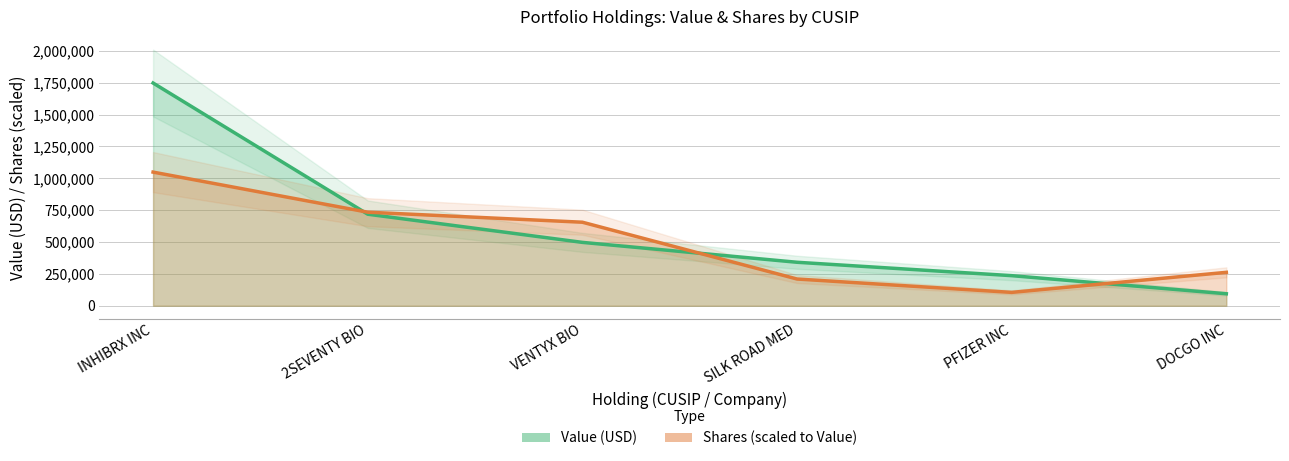

What is the difference between the highest and lowest values at SILK ROAD MED?

131360.0